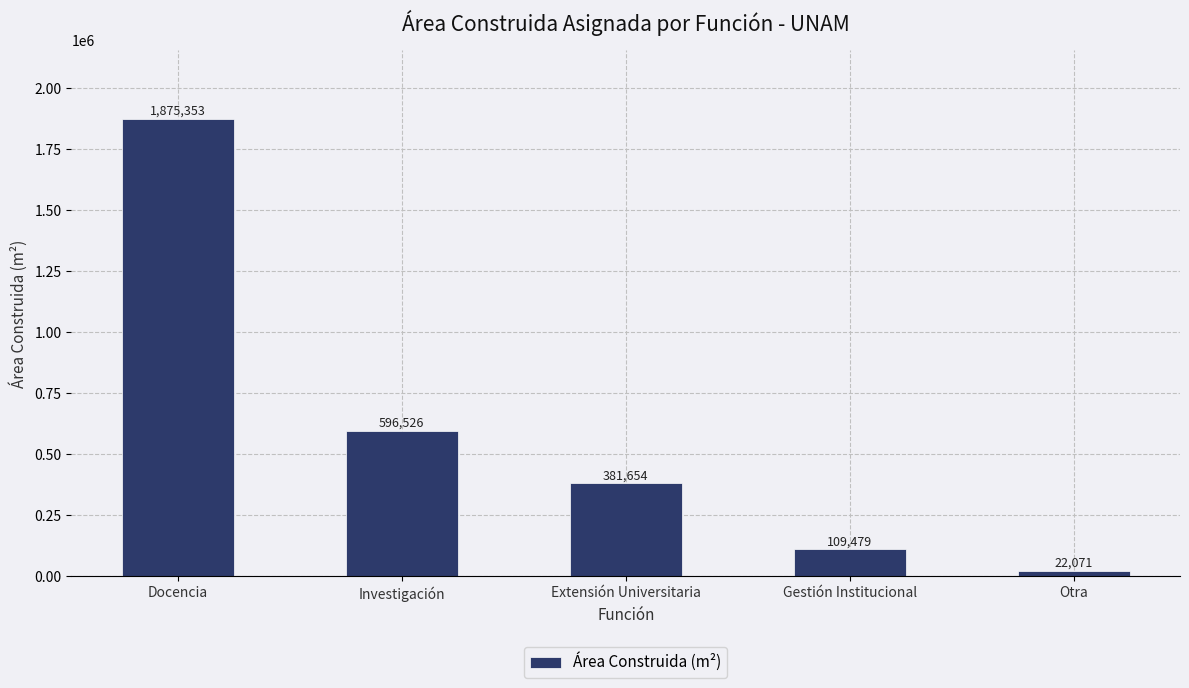

Is it true that the value at Gestión Institucional is 109479?

True